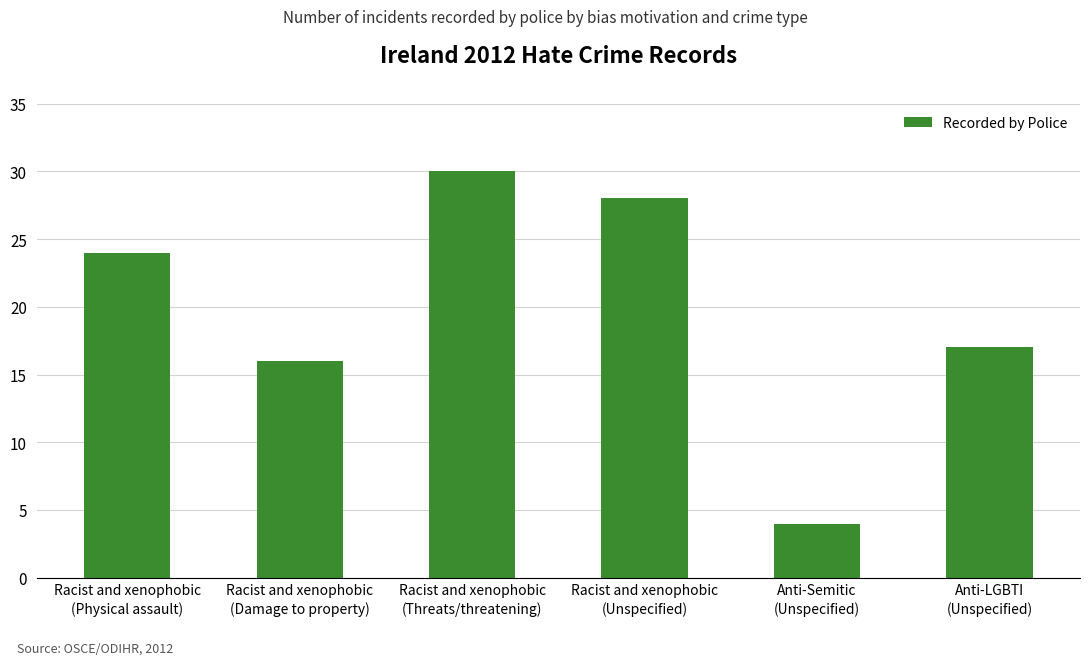

What value does the data have at Racist and xenophobic
(Physical assault), to the nearest 5?

25